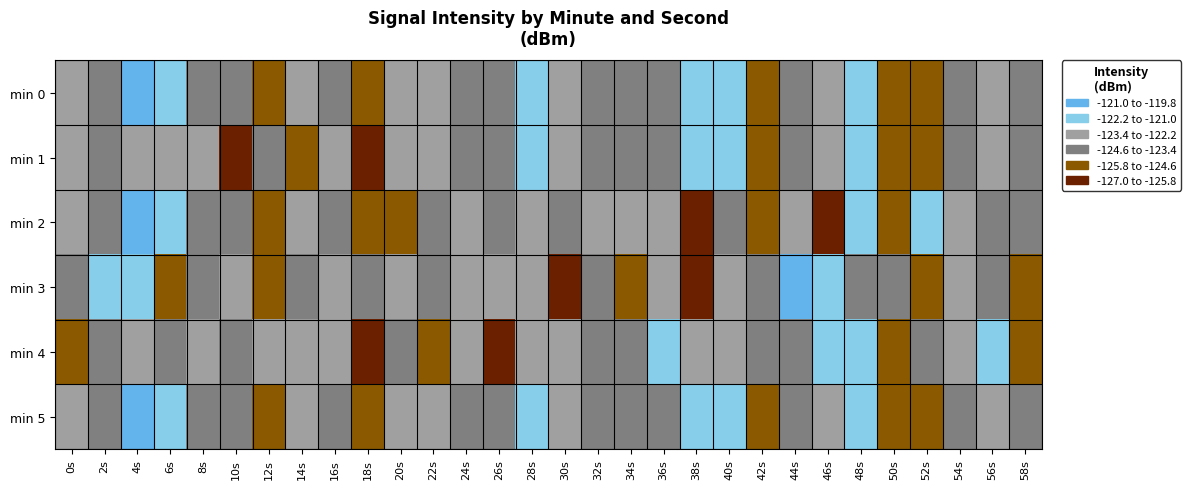

Reading left to right, extract all data points from this chart.

min 0: 0s=-123.4	2s=-123.7	4s=-119.9	6s=-121.6	8s=-124.2	10s=-123.8	12s=-125.4	14s=-122.3	16s=-124.5	18s=-124.9	20s=-123.1	22s=-122.4	24s=-124.6	26s=-124.3	28s=-121.5	30s=-122.5	32s=-123.9	34s=-124.4	36s=-123.9	38s=-121.4	40s=-121.6	42s=-124.9	44s=-124.2	46s=-123.1	48s=-121.9	50s=-124.8	52s=-125.0	54s=-123.5	56s=-123.2	58s=-123.7
min 1: 0s=-122.8	2s=-123.8	4s=-123.1	6s=-122.5	8s=-122.9	10s=-126.0	12s=-124.1	14s=-124.8	16s=-122.6	18s=-127.0	20s=-123.1	22s=-122.4	24s=-124.6	26s=-124.3	28s=-121.5	30s=-122.5	32s=-123.9	34s=-124.4	36s=-123.9	38s=-121.4	40s=-121.6	42s=-124.9	44s=-124.2	46s=-123.1	48s=-121.9	50s=-124.8	52s=-125.0	54s=-123.5	56s=-123.2	58s=-123.7
min 2: 0s=-123.4	2s=-123.7	4s=-119.9	6s=-121.6	8s=-124.2	10s=-123.8	12s=-125.4	14s=-122.3	16s=-124.5	18s=-124.9	20s=-125.0	22s=-123.5	24s=-123.2	26s=-123.7	28s=-122.8	30s=-123.8	32s=-123.1	34s=-122.5	36s=-122.9	38s=-126.0	40s=-124.1	42s=-124.8	44s=-122.6	46s=-127.0	48s=-121.9	50s=-124.8	52s=-121.5	54s=-122.5	56s=-123.9	58s=-124.4
min 3: 0s=-123.9	2s=-121.4	4s=-121.6	6s=-124.9	8s=-124.2	10s=-123.1	12s=-125.0	14s=-123.5	16s=-123.2	18s=-123.7	20s=-122.8	22s=-123.8	24s=-123.1	26s=-122.5	28s=-122.9	30s=-126.0	32s=-124.1	34s=-124.8	36s=-122.6	38s=-127.0	40s=-123.4	42s=-123.7	44s=-119.9	46s=-121.6	48s=-124.2	50s=-123.8	52s=-125.4	54s=-122.3	56s=-124.5	58s=-124.9
min 4: 0s=-125.0	2s=-123.5	4s=-123.2	6s=-123.7	8s=-122.8	10s=-123.8	12s=-123.1	14s=-122.5	16s=-122.9	18s=-126.0	20s=-124.1	22s=-124.8	24s=-122.6	26s=-127.0	28s=-123.1	30s=-122.4	32s=-124.6	34s=-124.3	36s=-121.5	38s=-122.5	40s=-123.4	42s=-124.4	44s=-123.9	46s=-121.4	48s=-121.6	50s=-124.9	52s=-124.2	54s=-123.1	56s=-121.9	58s=-124.8
min 5: 0s=-123.4	2s=-123.7	4s=-119.9	6s=-121.6	8s=-124.2	10s=-123.8	12s=-125.4	14s=-122.3	16s=-124.5	18s=-124.9	20s=-123.1	22s=-122.4	24s=-124.6	26s=-124.3	28s=-121.5	30s=-122.5	32s=-123.9	34s=-124.4	36s=-123.9	38s=-121.4	40s=-121.6	42s=-124.9	44s=-124.2	46s=-123.1	48s=-121.9	50s=-124.8	52s=-125.0	54s=-123.5	56s=-123.2	58s=-123.7